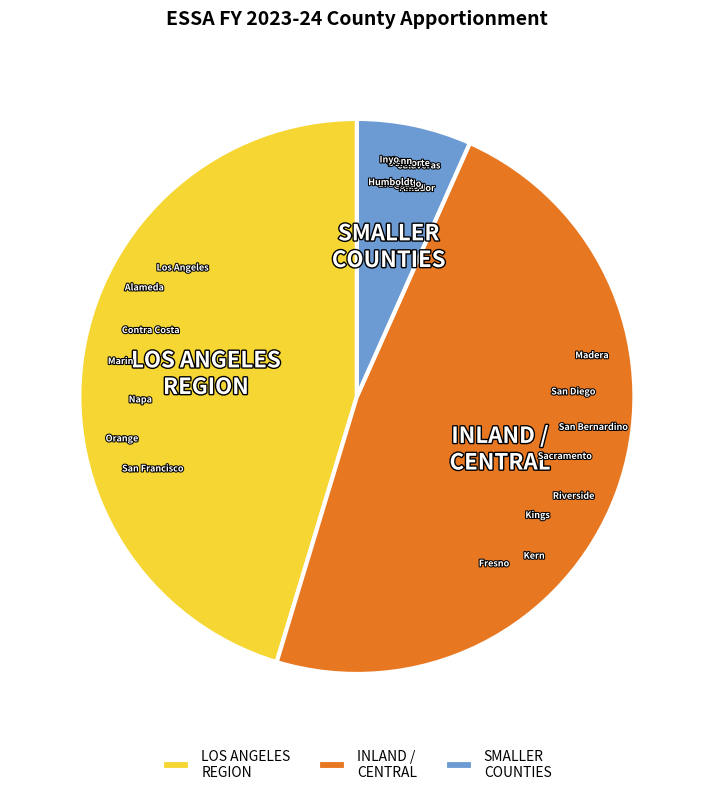

Which slice is the largest?

INLAND / CENTRAL